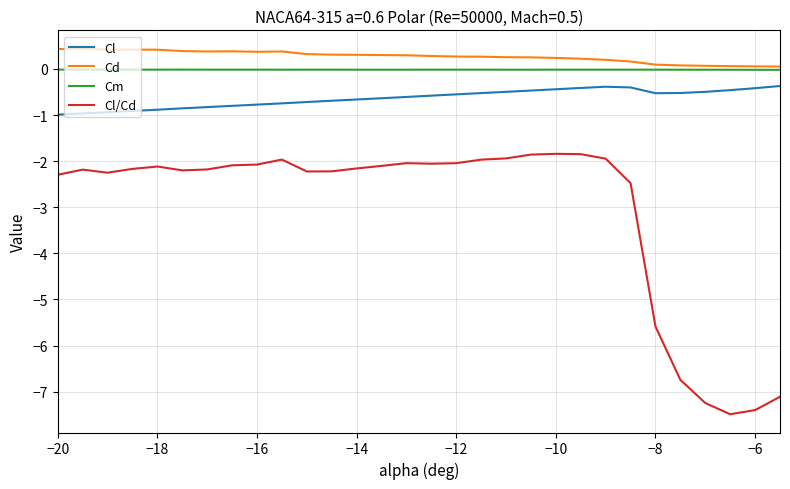

Which series has the widest spread of values?

Cl/Cd